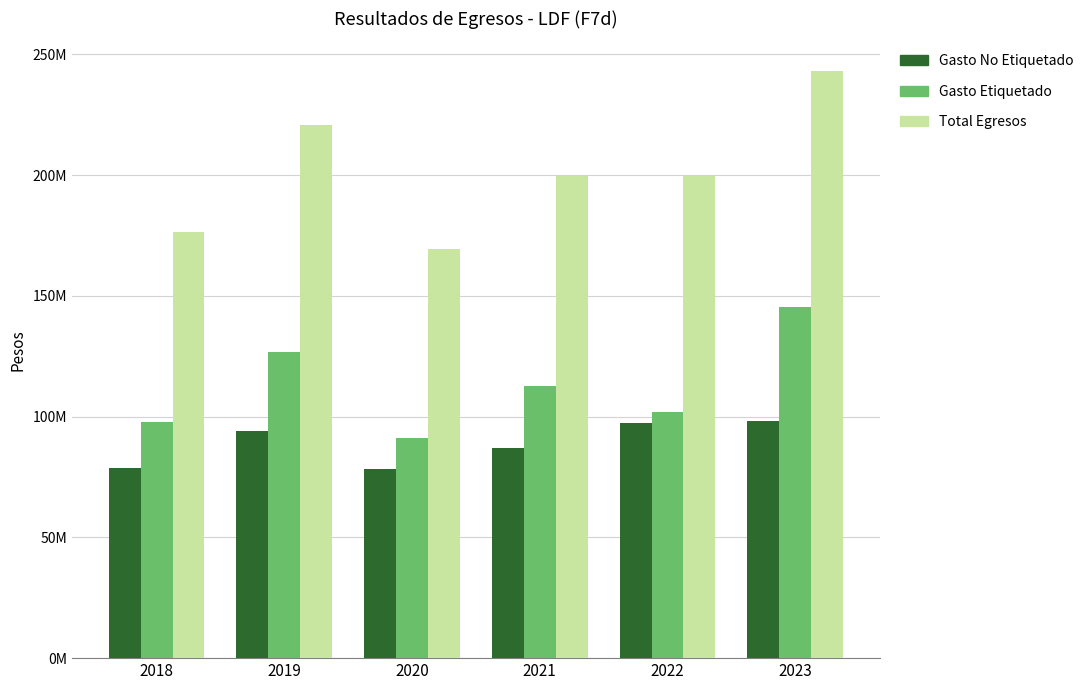

Rank the series at 2018 from lowest to highest value.

Gasto No Etiquetado, Gasto Etiquetado, Total Egresos